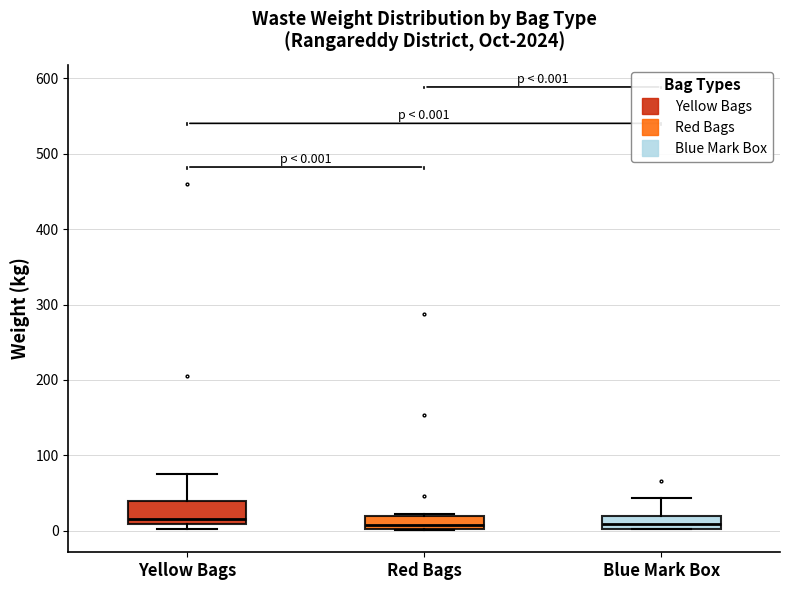

Which box is the tallest, from its lower edge to its upper edge?

Yellow Bags